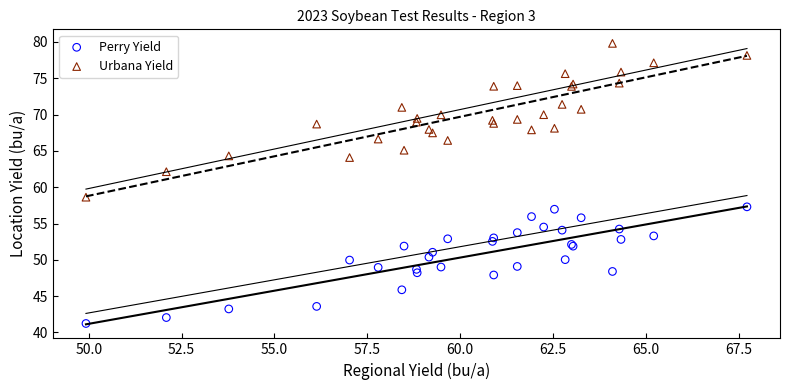

Which series has the largest Y range (max minus min)?

Urbana Yield